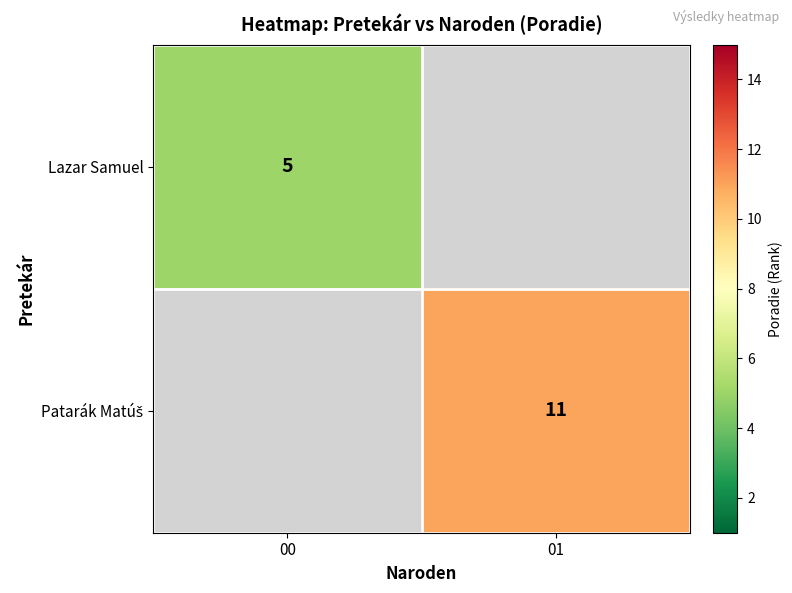

At how many categories does at least one series exceed 9?

1